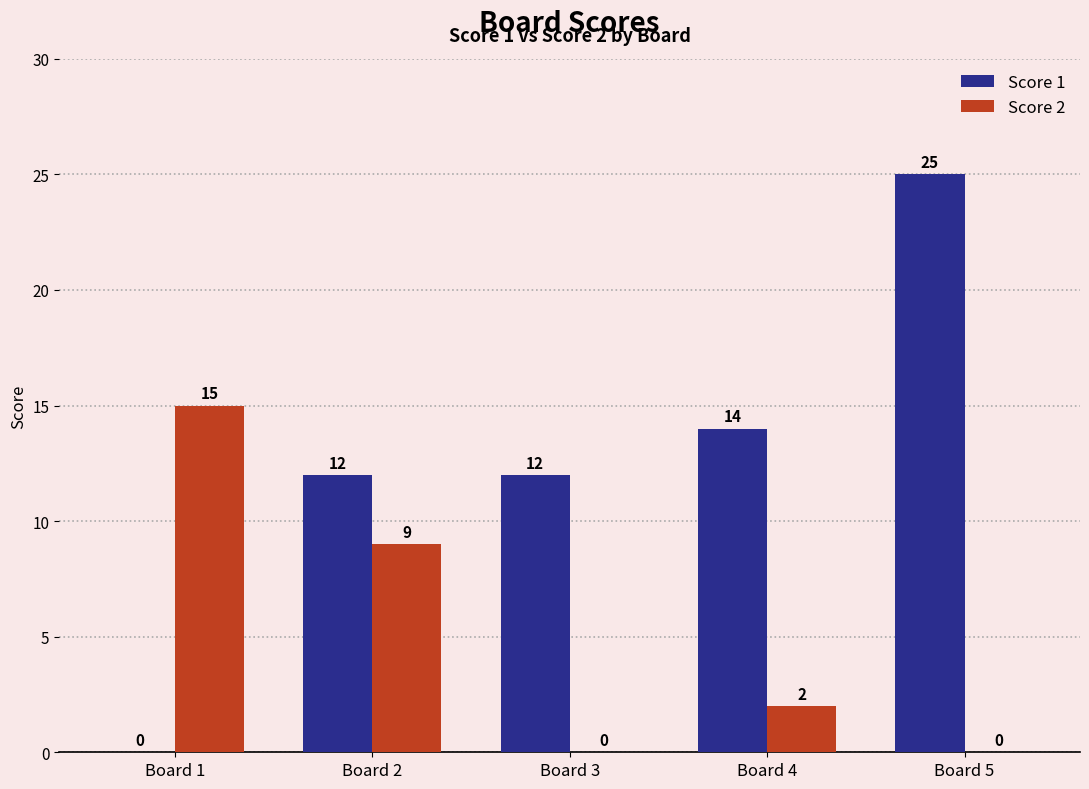

How many values in Score 2 are above zero?

3